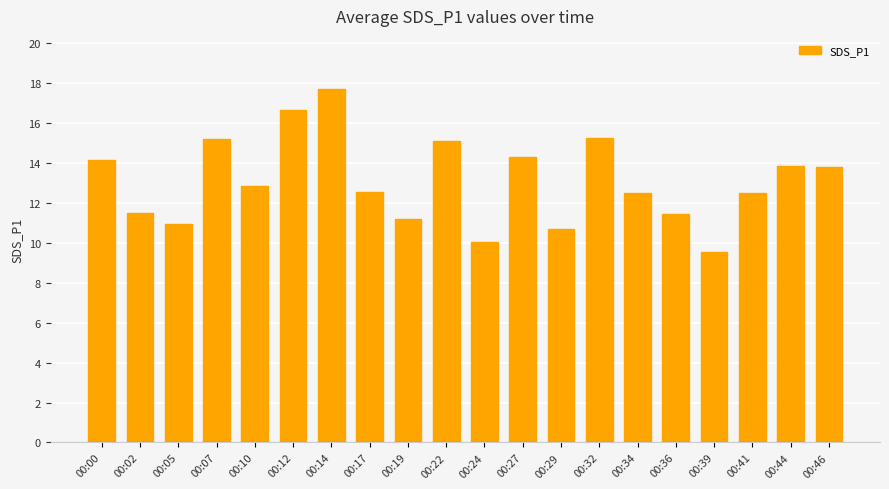

Are the bars grouped side by side (vs. stacked)?

No